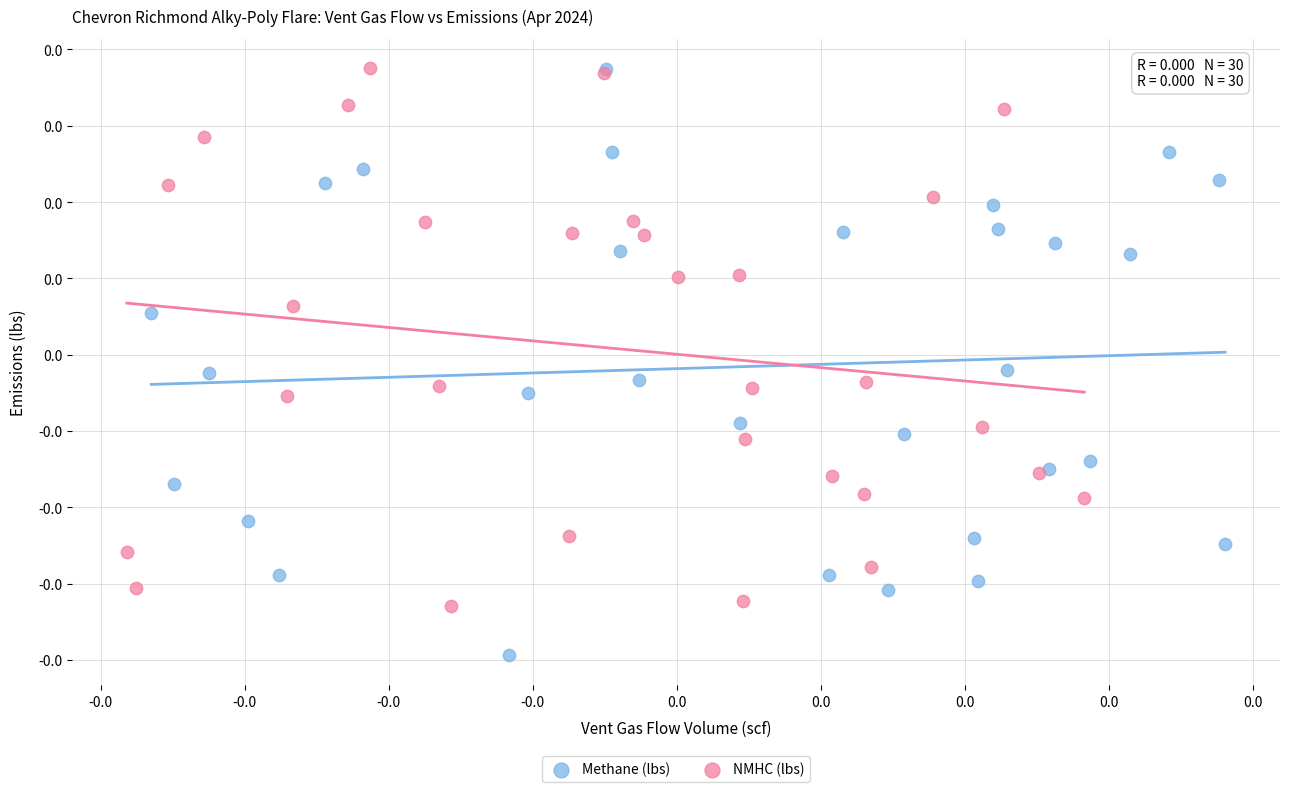

What are all the series names shown in the legend?

Methane (lbs), NMHC (lbs)